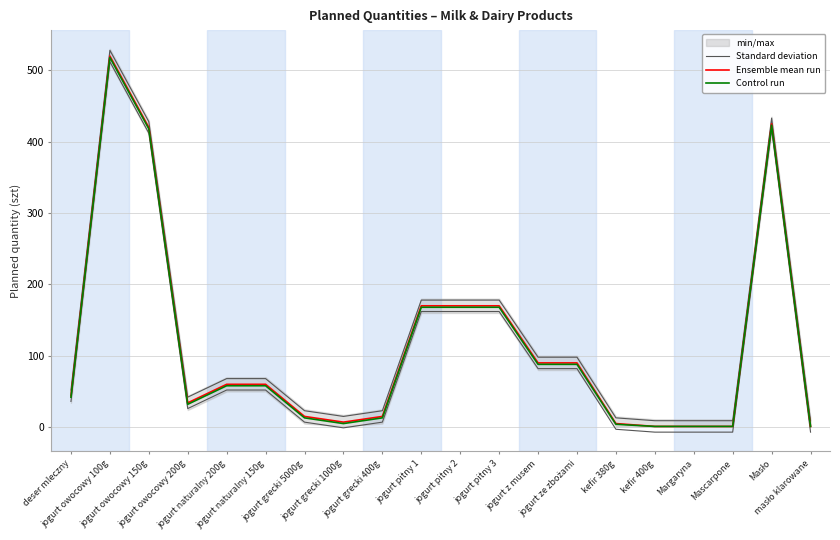

Which series changed the most between jogurt z musem and Masło?

Standard deviation